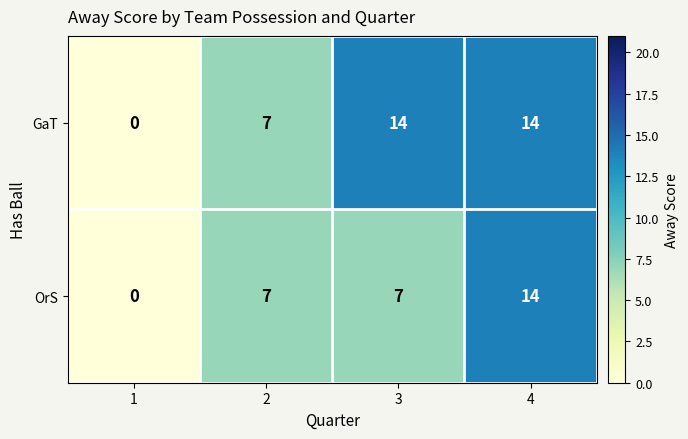

The value of OrS at 3 is 7. True or false?

True